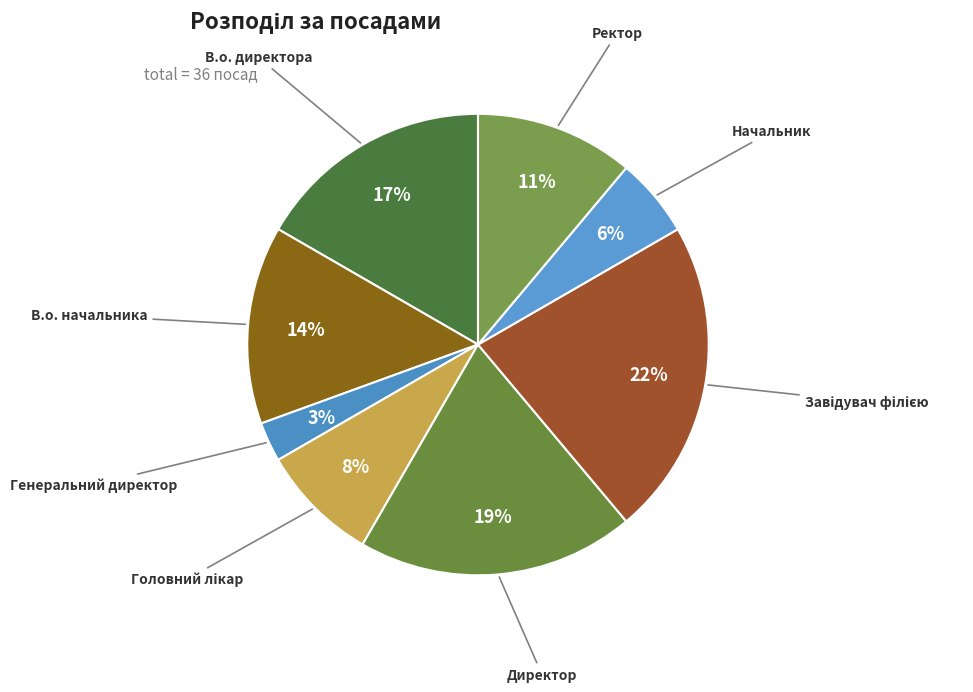

True or false: Начальник accounts for 6% of the total.

True